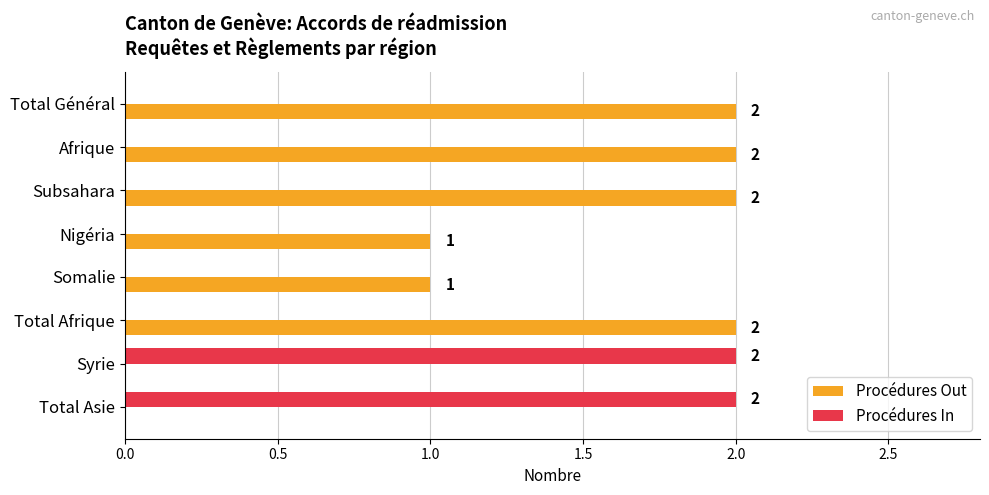

The value of Procédures Out at Syrie is -1. True or false?

False